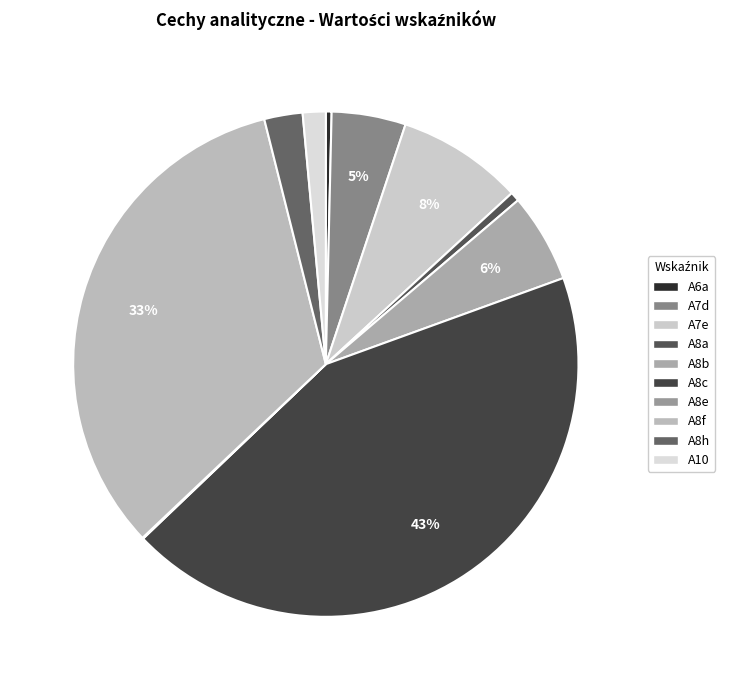

The A8c slice represents 29% of the pie. True or false?

False